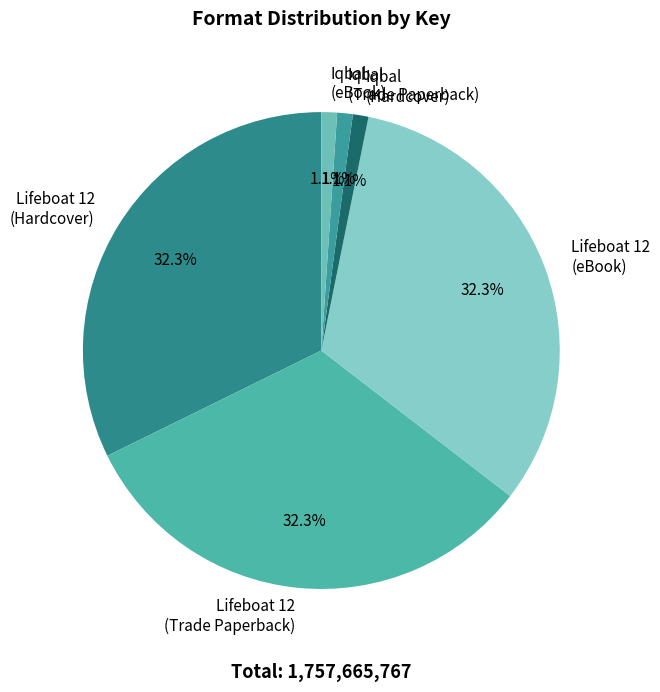

Is there any slice that represents more than half of the pie?

No